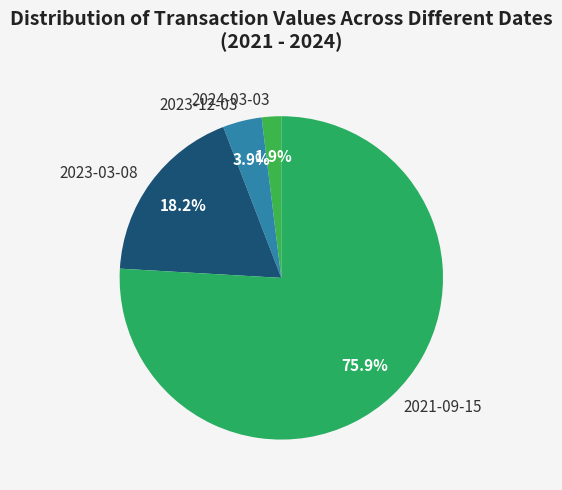

To the nearest percent, what is the average slice percentage?

25%